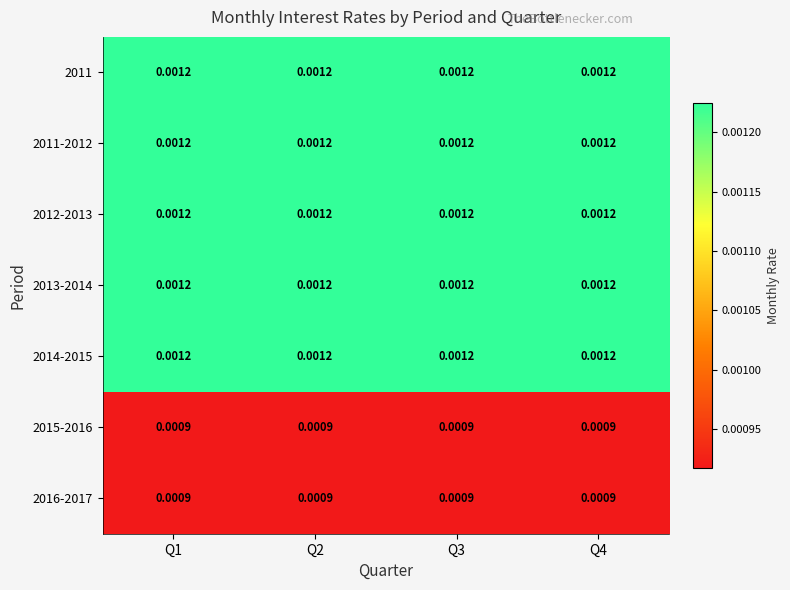

Is the value of 2016-2017 at Q1 greater than the value of 2013-2014 at Q3?

No